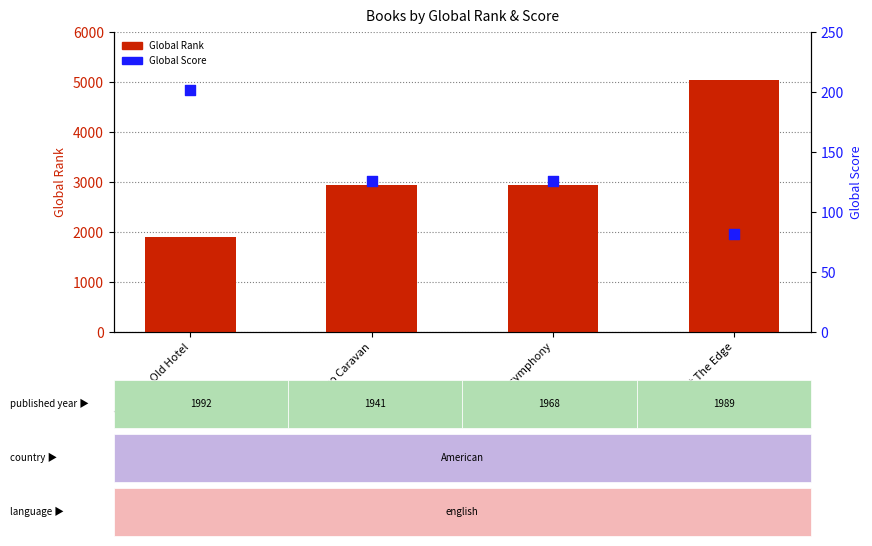

Which series has the widest spread of Y values?

Global Rank